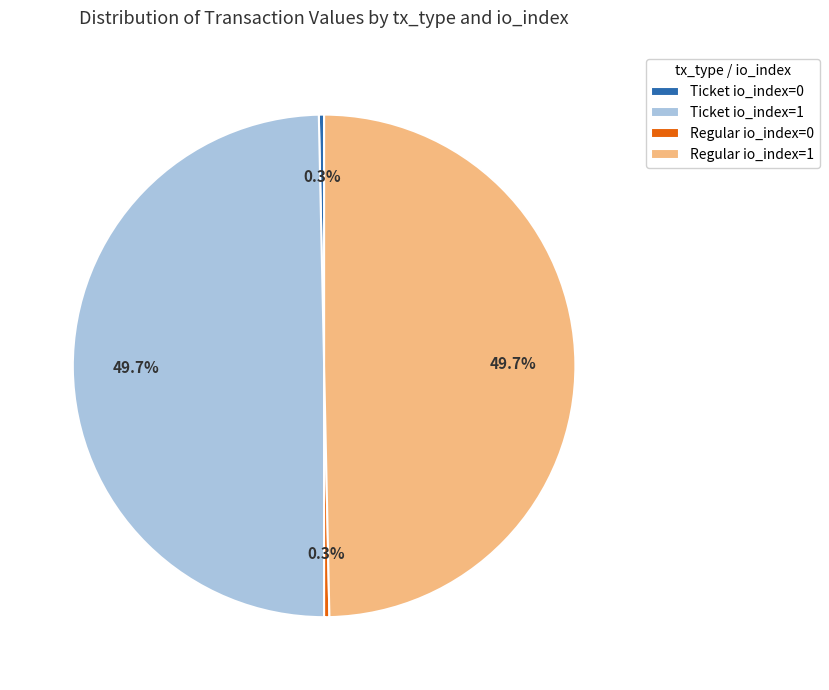

Is there any slice that represents more than half of the pie?

No